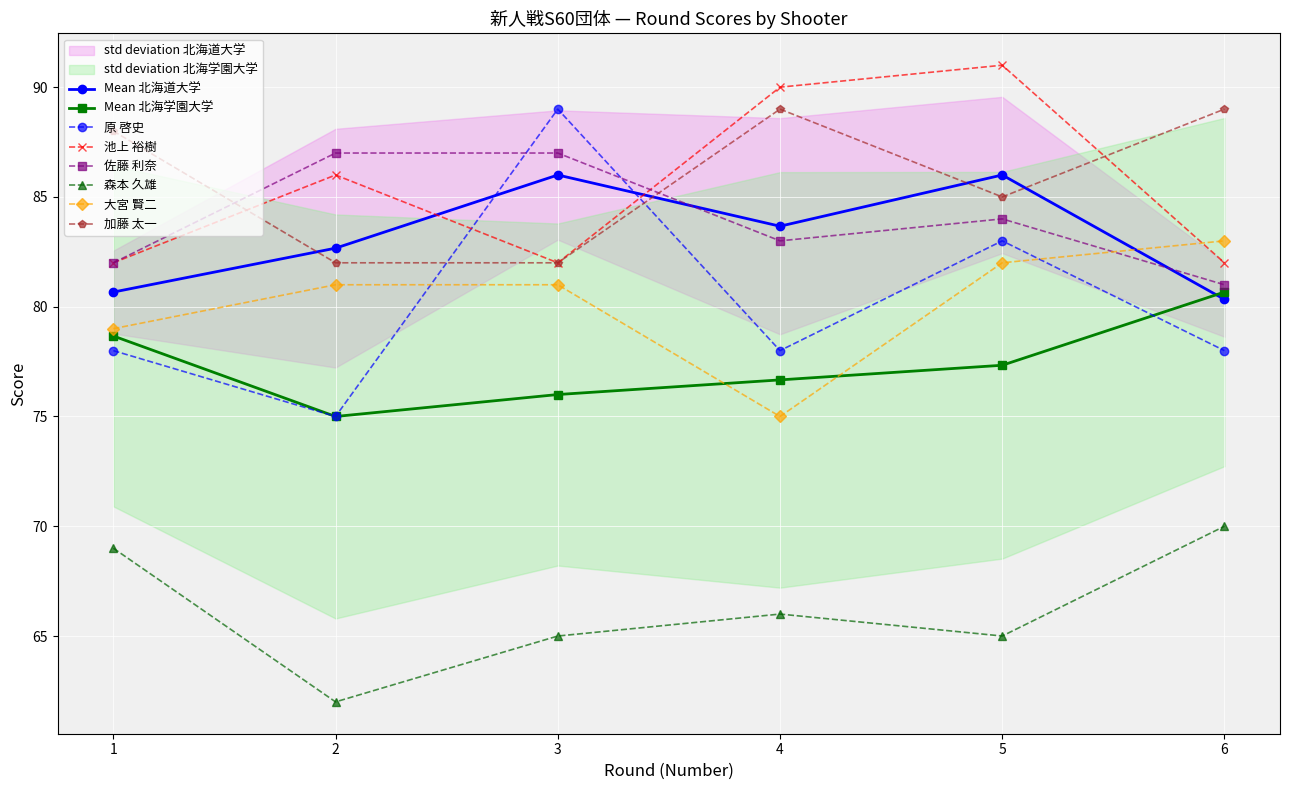

Reading left to right, extract all data points from this chart.

原 啓史: 1=78	2=75	3=89	4=78	5=83	6=78
池上 裕樹: 1=82	2=86	3=82	4=90	5=91	6=82
佐藤 利奈: 1=82	2=87	3=87	4=83	5=84	6=81
森本 久雄: 1=69	2=62	3=65	4=66	5=65	6=70
大宮 賢二: 1=79	2=81	3=81	4=75	5=82	6=83
加藤 太一: 1=88	2=82	3=82	4=89	5=85	6=89